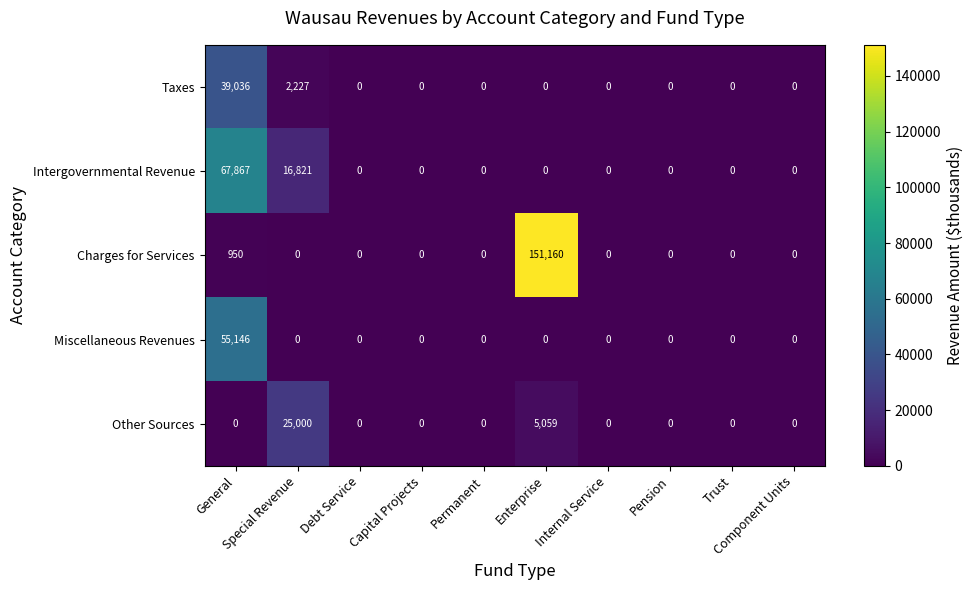

List the series in order of their peak value, highest first.

Charges for Services, Intergovernmental Revenue, Miscellaneous Revenues, Taxes, Other Sources